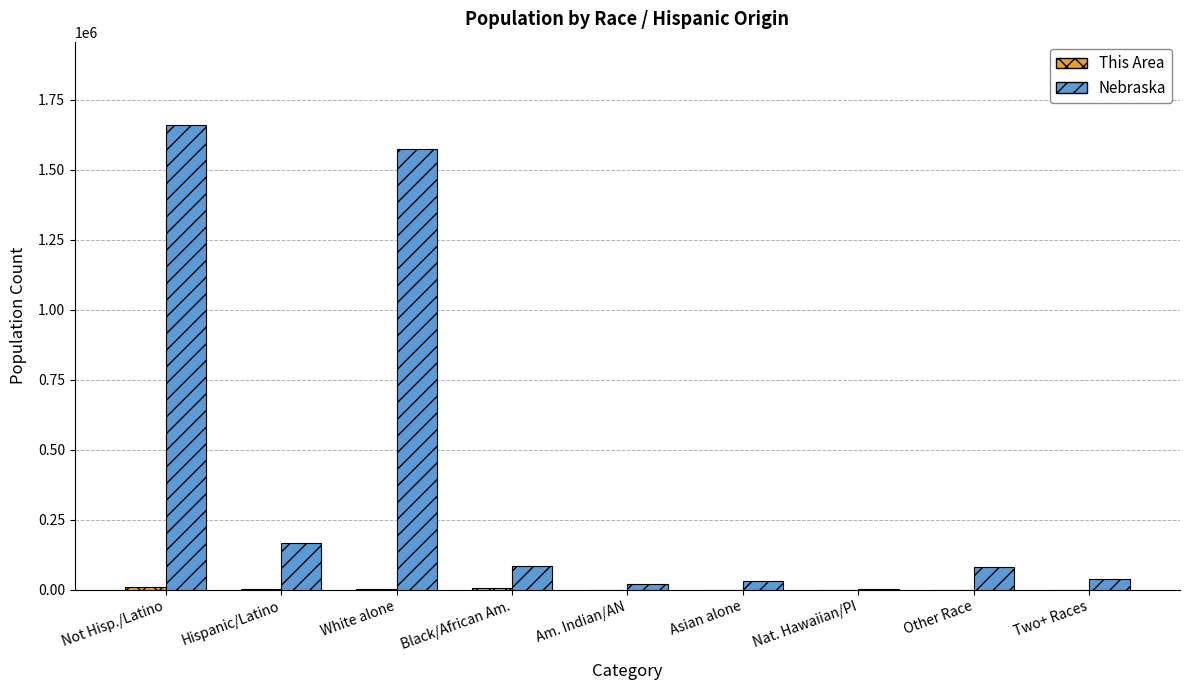

The Nebraska series shows 2610658 at Not Hisp./Latino. True or false?

False